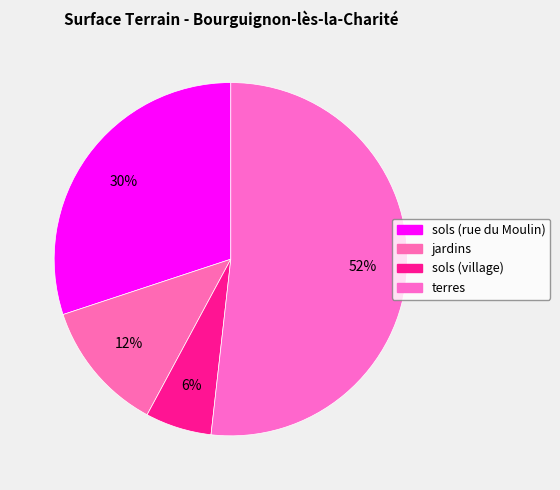

How many slices are in this pie chart?

4